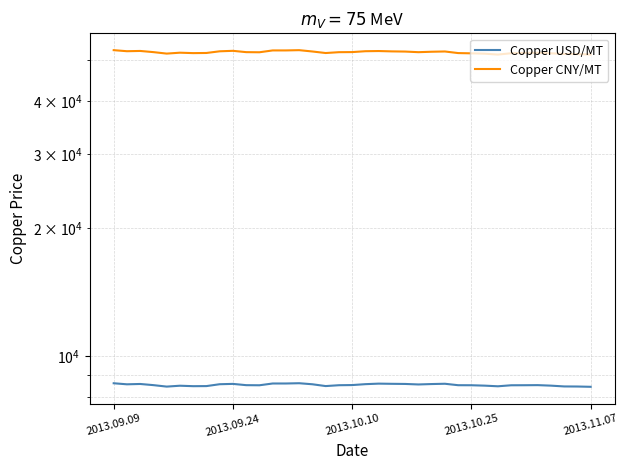

At how many categories does at least one series exceed 52634?

4